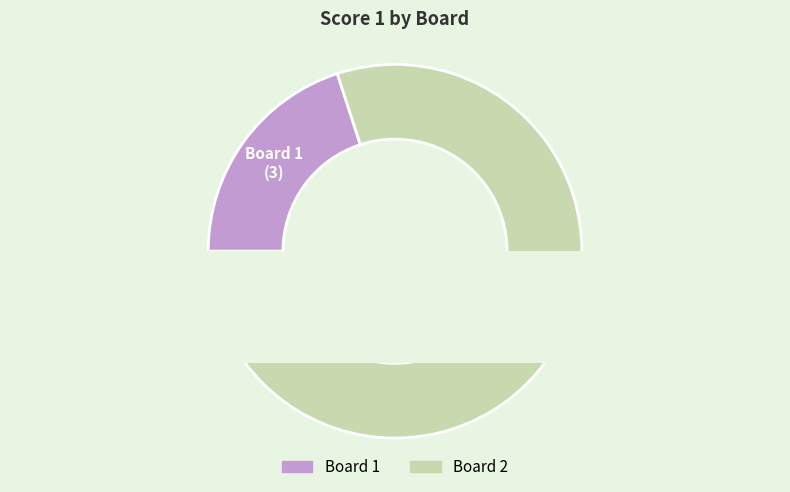

Does any single category account for the majority?

Yes